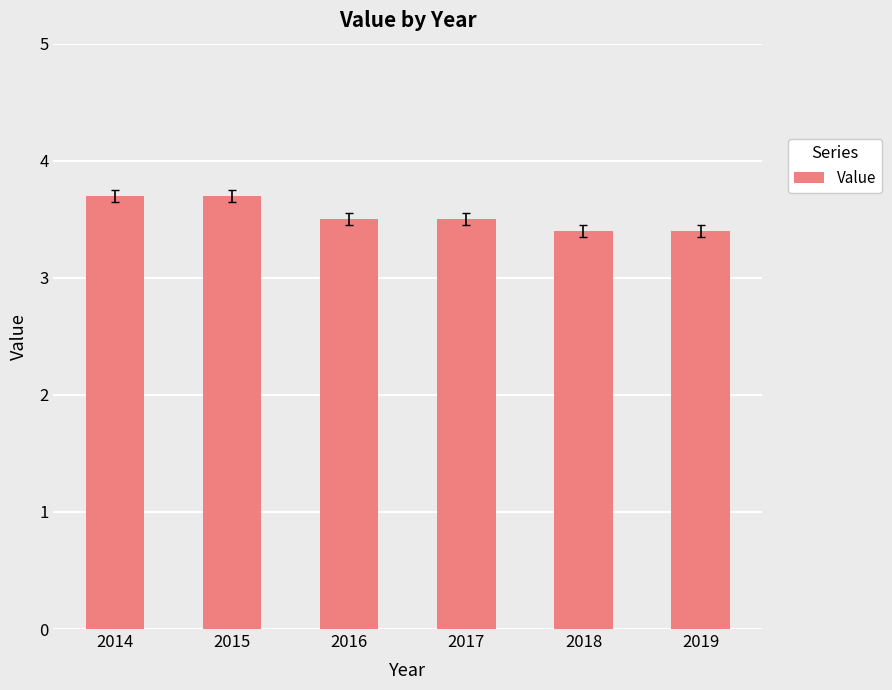

The chart shows a value of 3.7 at 2014. True or false?

True